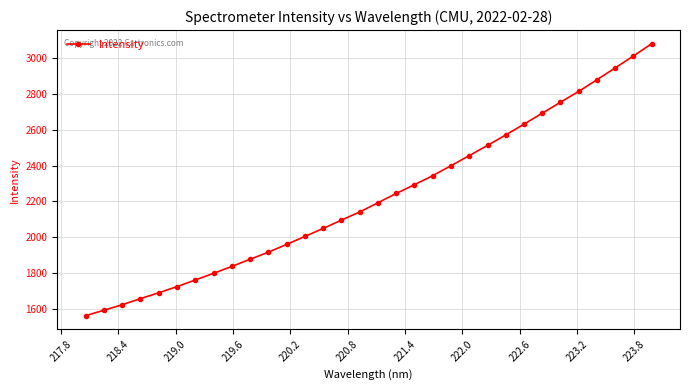

Reading left to right, what are all the values shown in this chart?

1561.8	1592.5	1622.9	1657.3	1689.6	1724.3	1761.2	1798.5	1837.0	1877.0	1916.5	1960.1	2004.4	2048.9	2095.7	2141.1	2192.5	2244.4	2293.5	2344.0	2399.3	2455.9	2512.6	2571.3	2631.5	2692.5	2753.9	2814.4	2879.7	2945.8	3012.4	3080.8